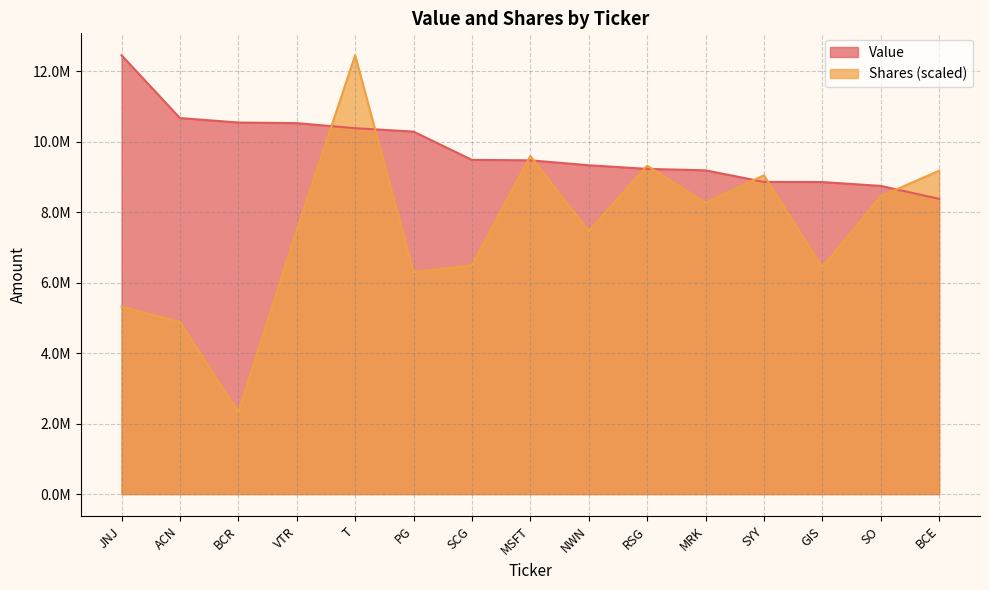

True or false: Shares has more than 1 points higher than both neighbors.

True